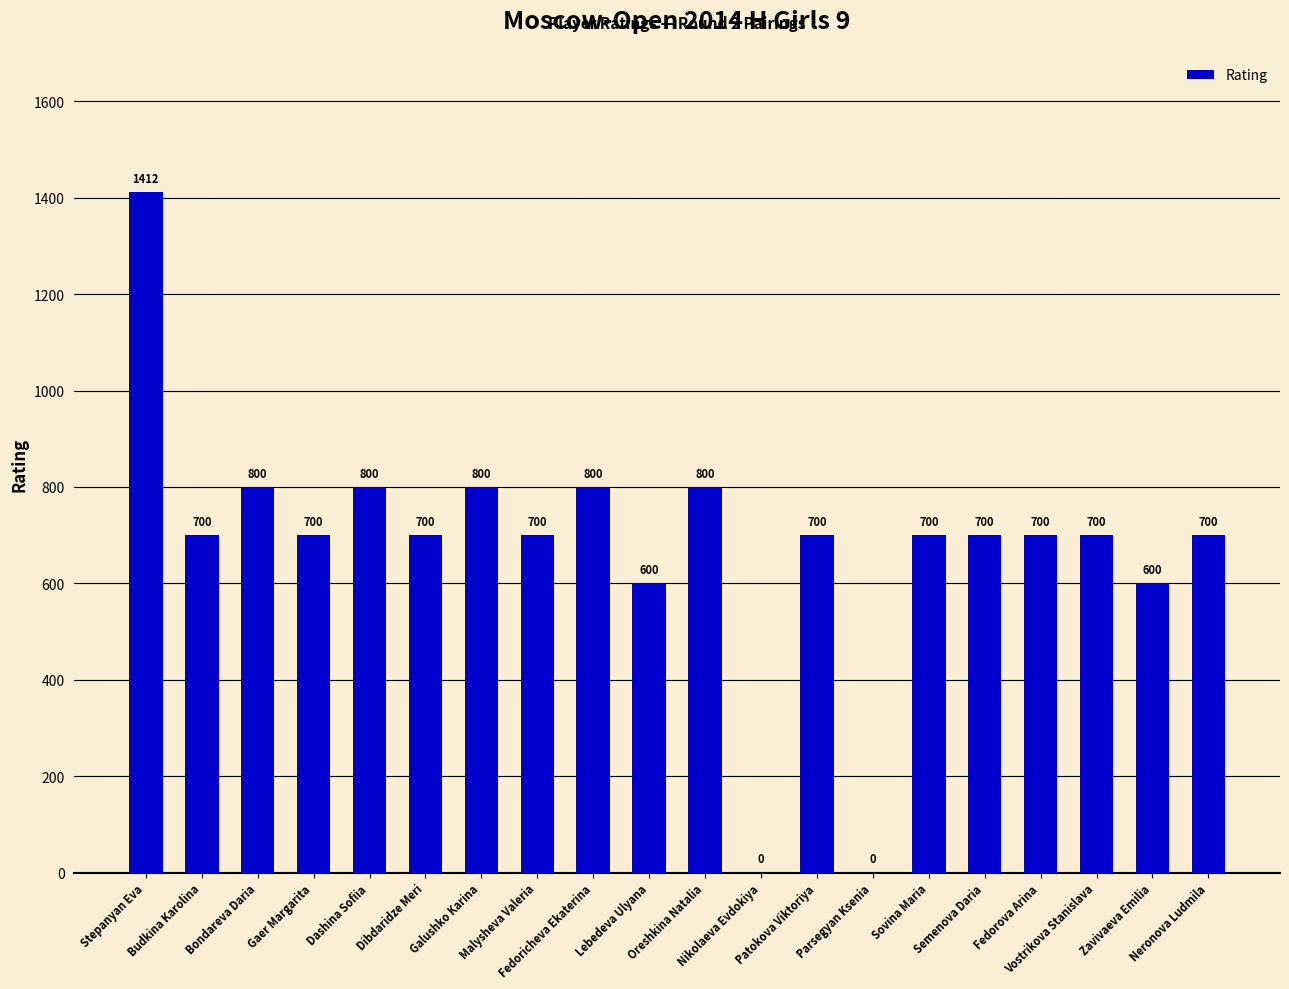

What is the approximate value at Fedorova Arina, to the nearest 10?

700